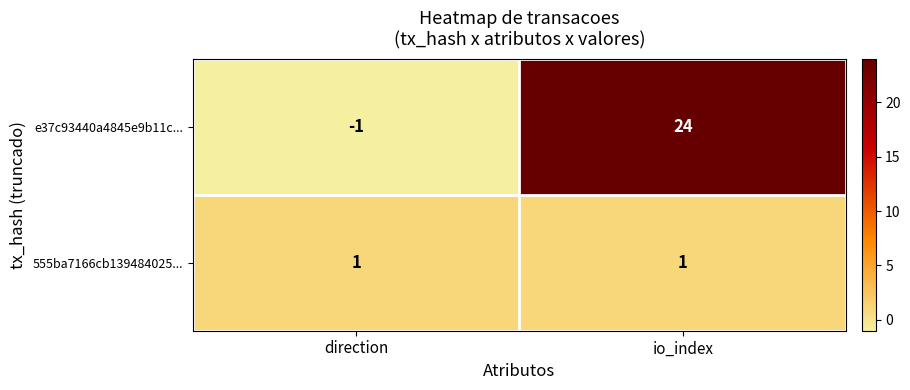

True or false: e37c93440a4845e9b11c... has a value of 24 at io_index.

True